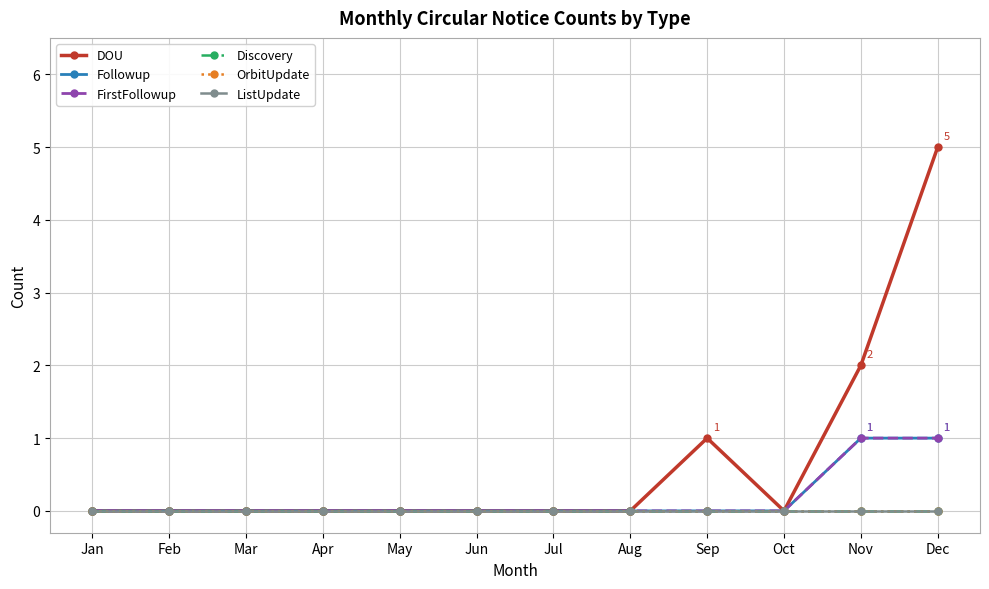

Reading left to right, what are all the values shown in this chart?

DOU: 0	0	0	0	0	0	0	0	1	0	2	5
Followup: 0	0	0	0	0	0	0	0	0	0	1	1
FirstFollowup: 0	0	0	0	0	0	0	0	0	0	1	1
Discovery: 0	0	0	0	0	0	0	0	0	0	0	0
OrbitUpdate: 0	0	0	0	0	0	0	0	0	0	0	0
ListUpdate: 0	0	0	0	0	0	0	0	0	0	0	0